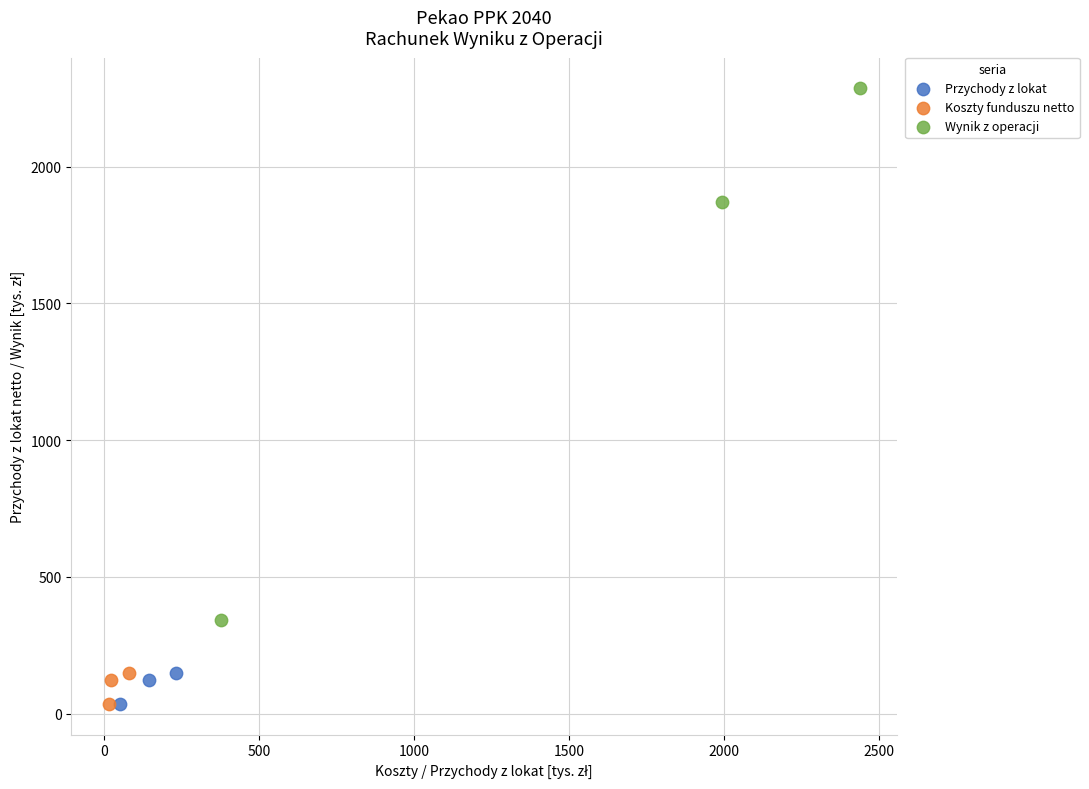

Which series has the largest Y range (max minus min)?

Wynik z operacji